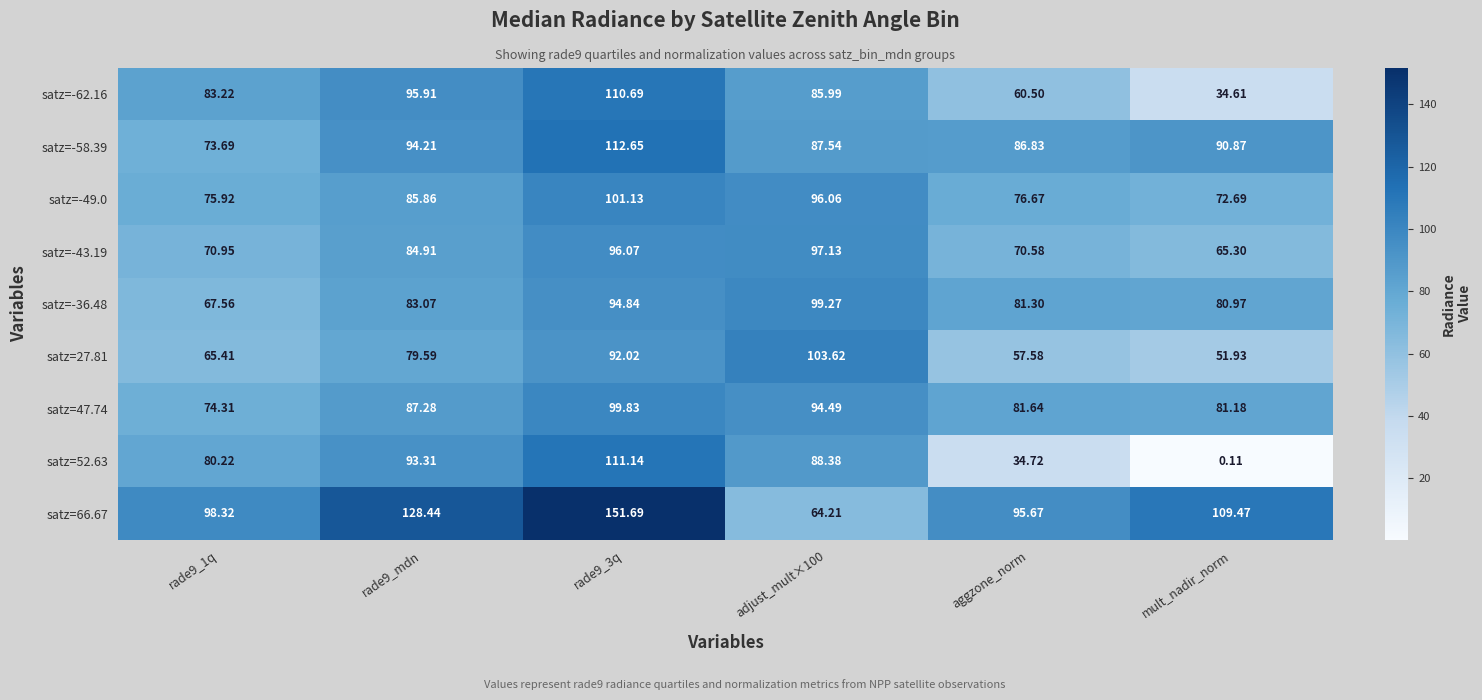

Is the value of satz=-49.0 at aggzone_norm greater than the value of satz=-62.16 at adjust_mult×100?

No